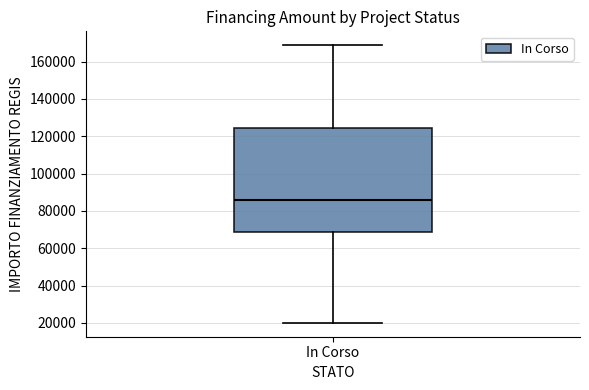

Read this box plot against the y-axis: the position of the median line, the range covered by the box, and the ends of both whiskers. The values are not printed on the chart, so give them approximately, as read against the axis.

median 86000, box 68000 to 124000, whiskers 20000 to 168000